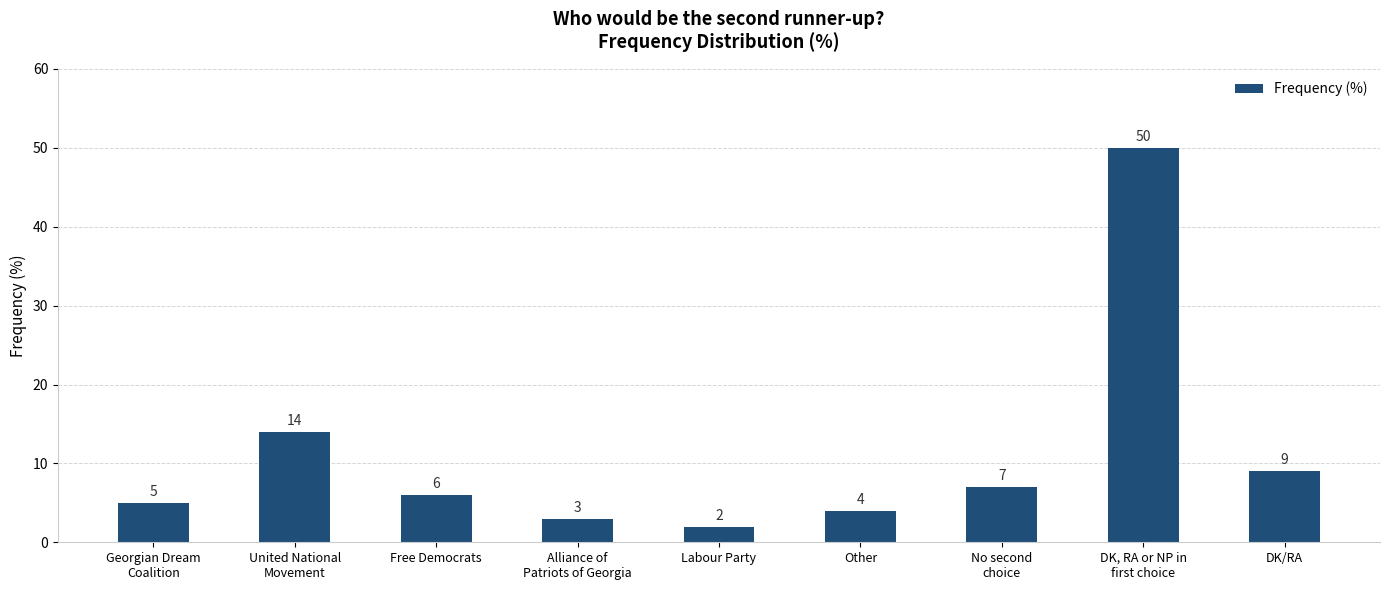

The chart shows a value of 7 at No second
choice. True or false?

True